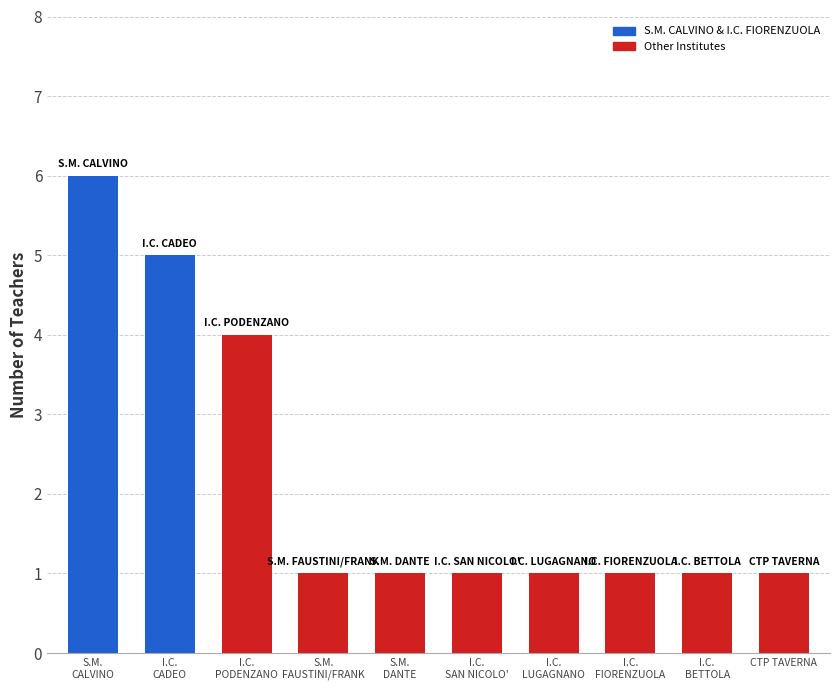

What is the difference between the maximum and minimum values?

5